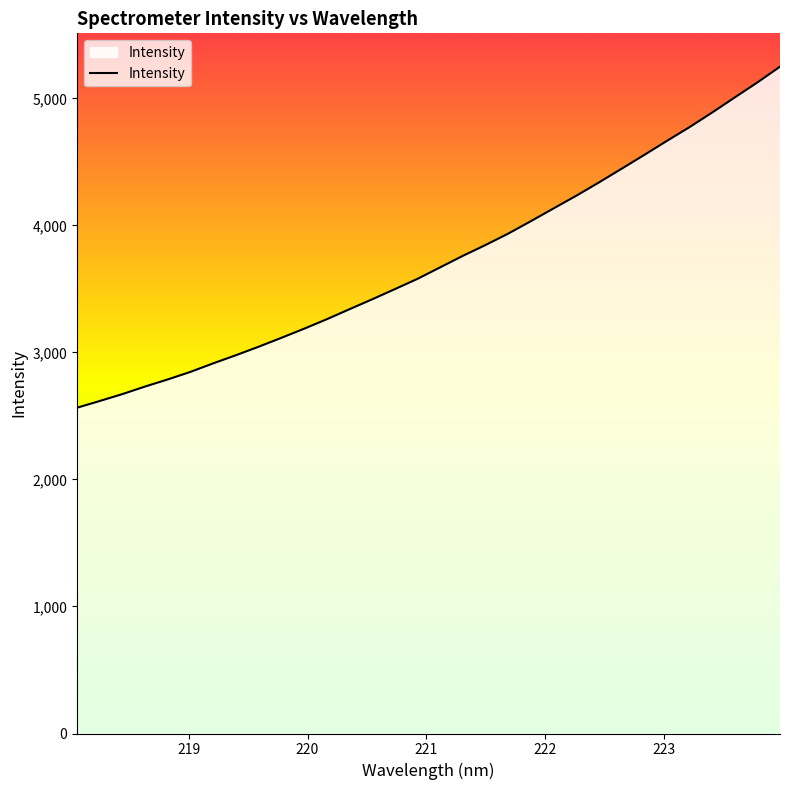

What is the maximum value shown in the chart?

5249.1